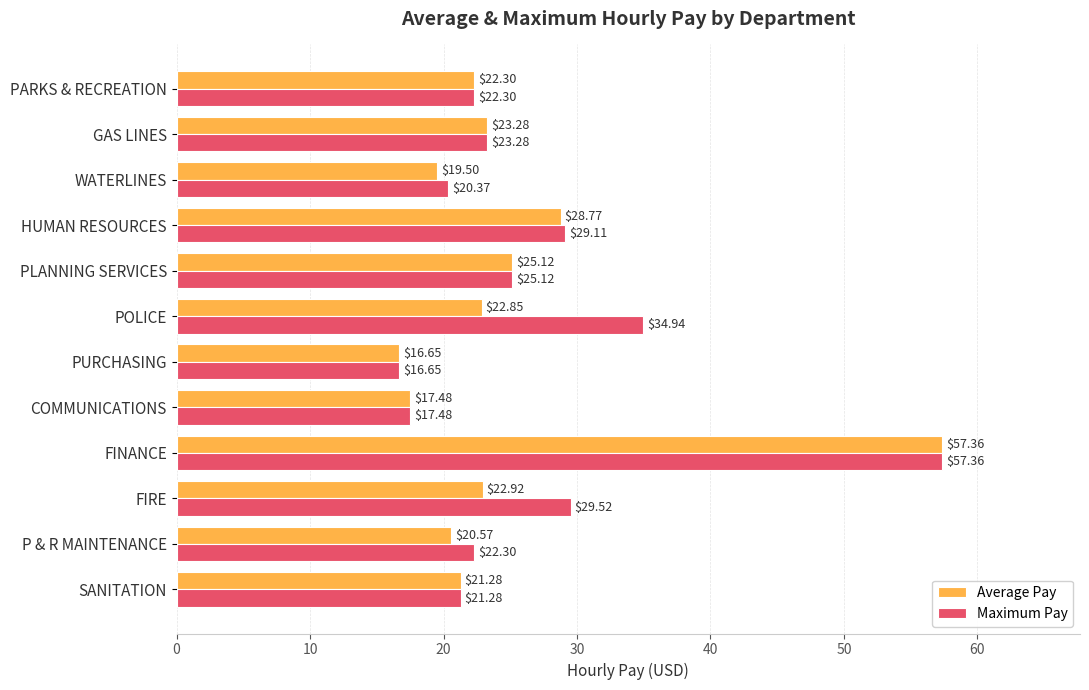

At which category does the chart reach its peak across all series?

FINANCE